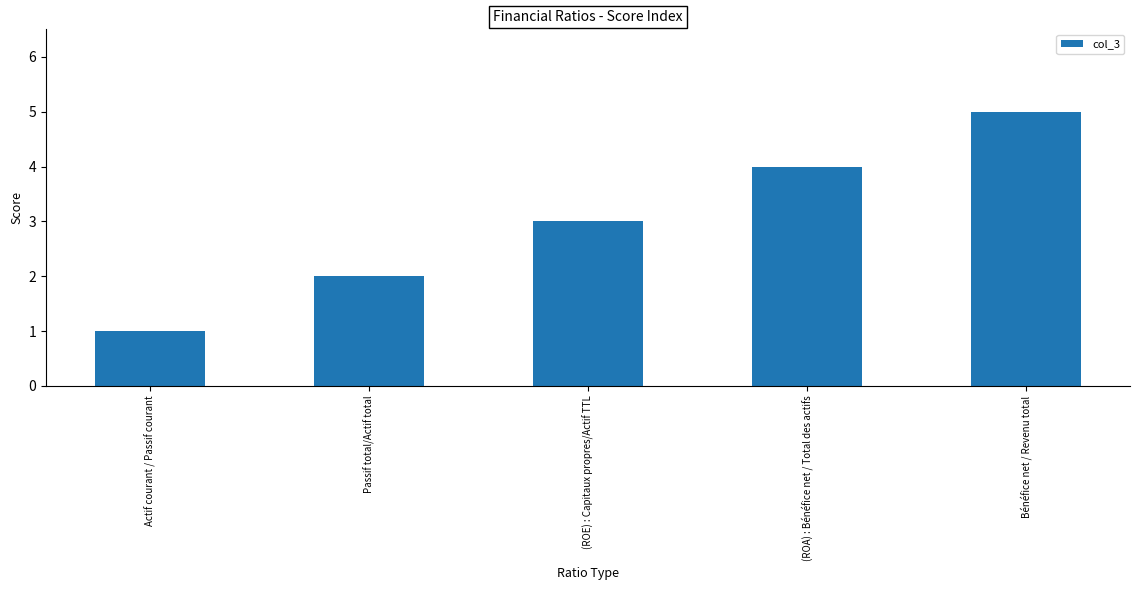

What position from the right is (ROE) : Capitaux propres/Actif TTL?

3